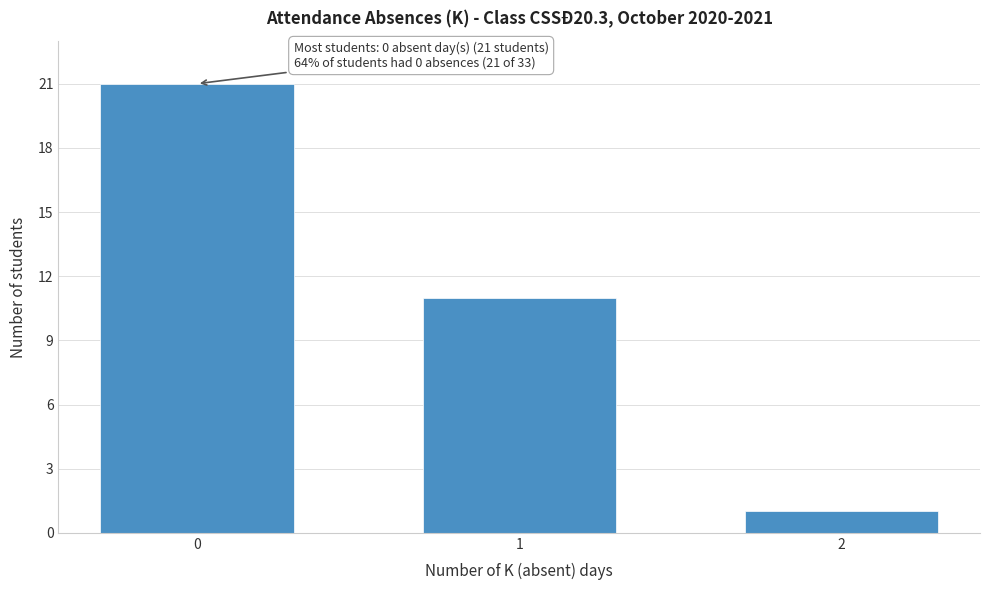

Reading left to right, transcribe all the data shown in this chart.

0=21	1=11	2=1